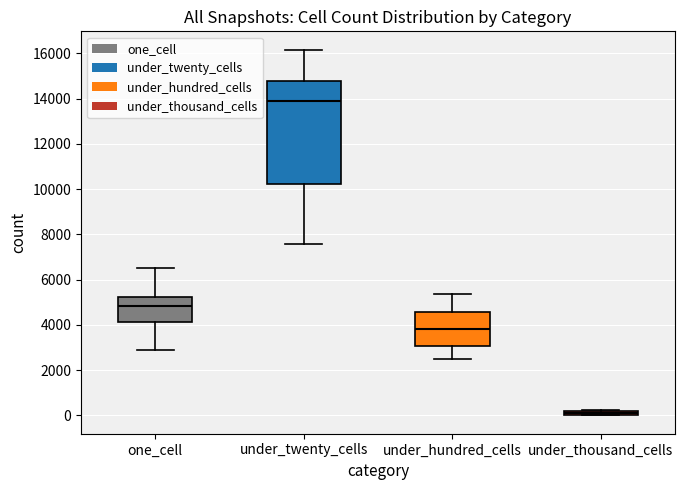

Which box has the highest median line?

under_twenty_cells